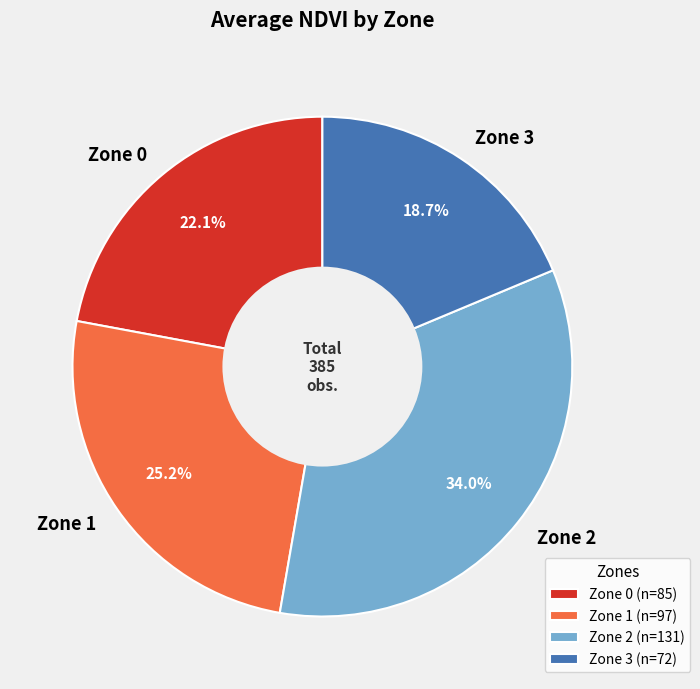

What is the total percentage of Zone 2 and Zone 0?

56.1%